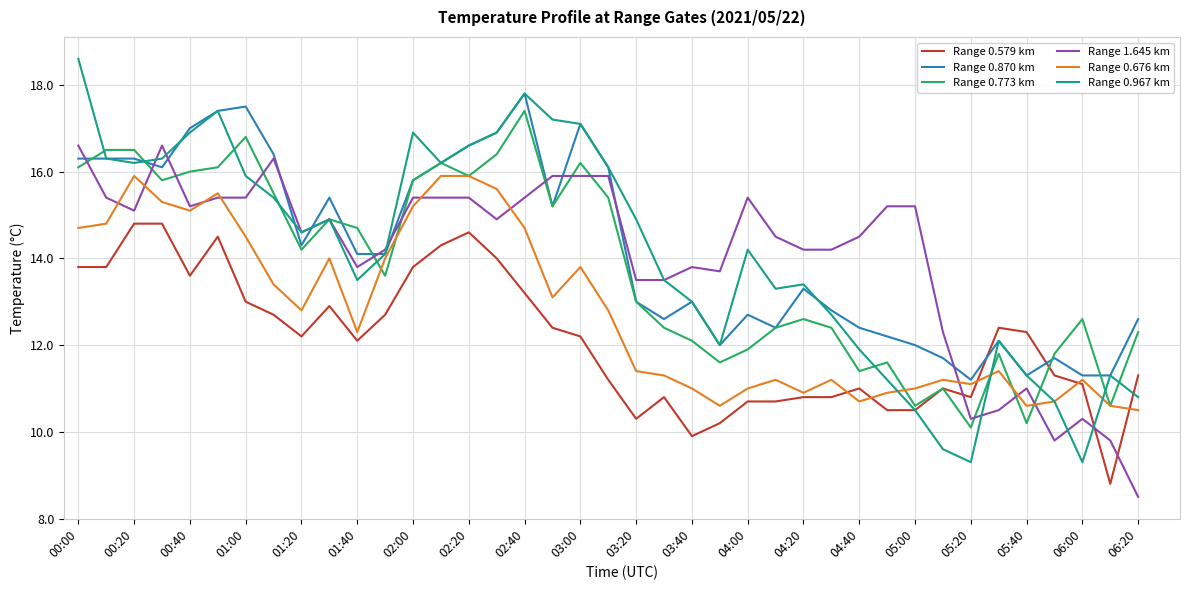

After their last crossing, which series has the higher values: Range 0.579 km or Range 1.645 km?

Range 0.579 km